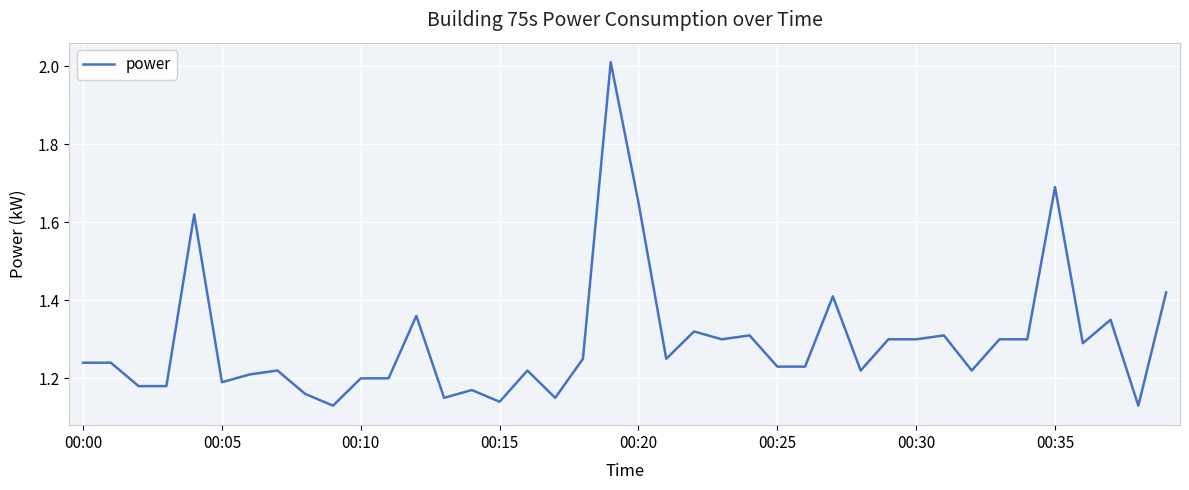

What is the difference between the maximum and minimum values?

0.9